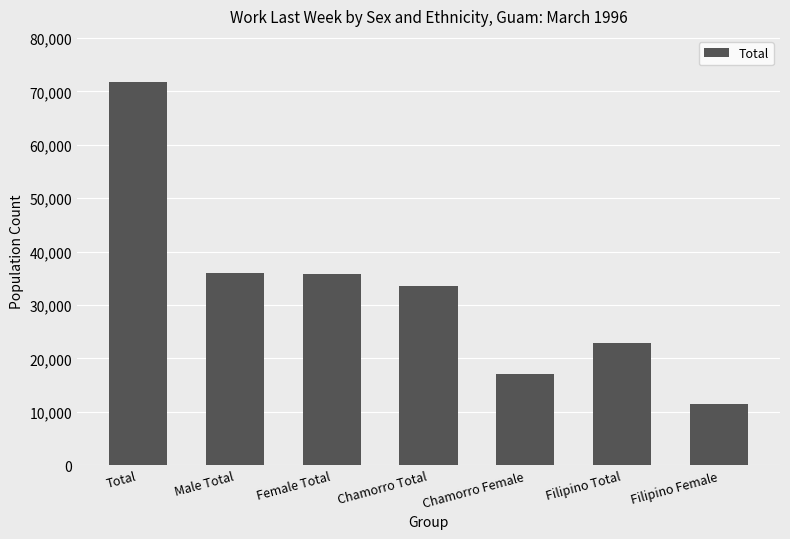

Which has a higher value, Chamorro Total or Male Total?

Male Total